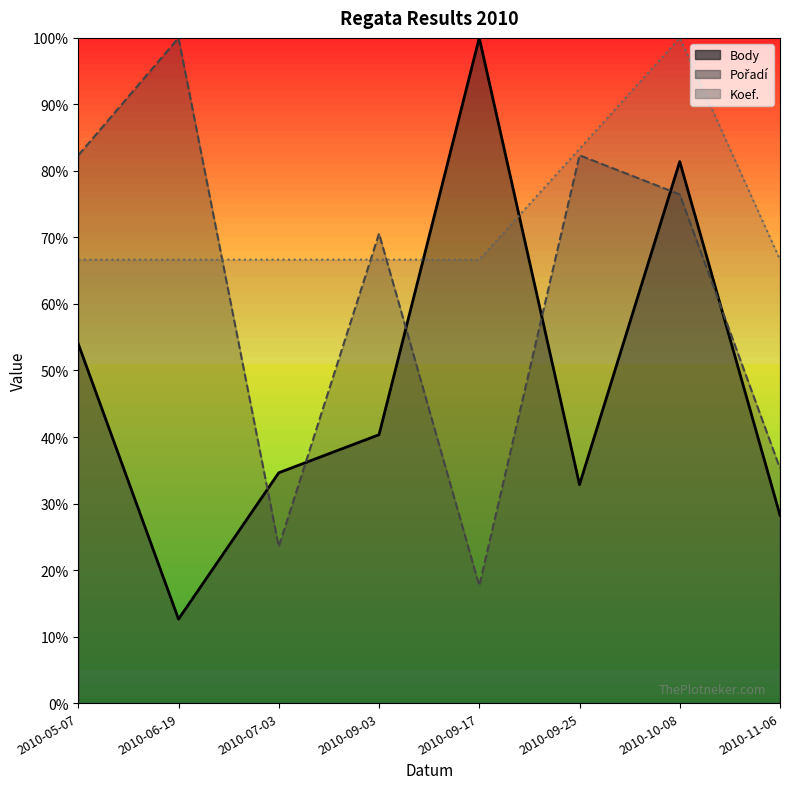

Count the number of data series in this chart.

3